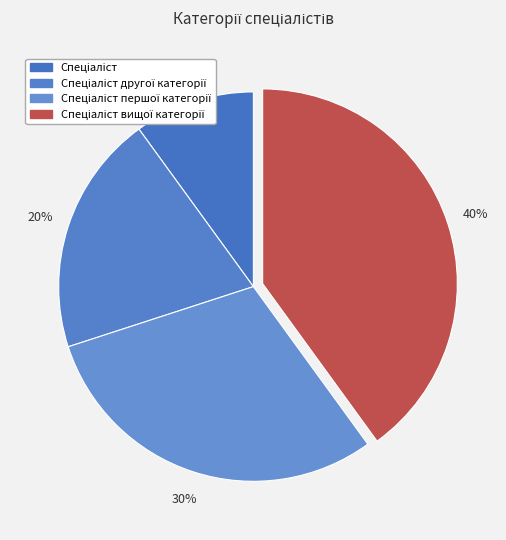

What is the largest slice in the pie chart?

Спеціаліст вищої категорії